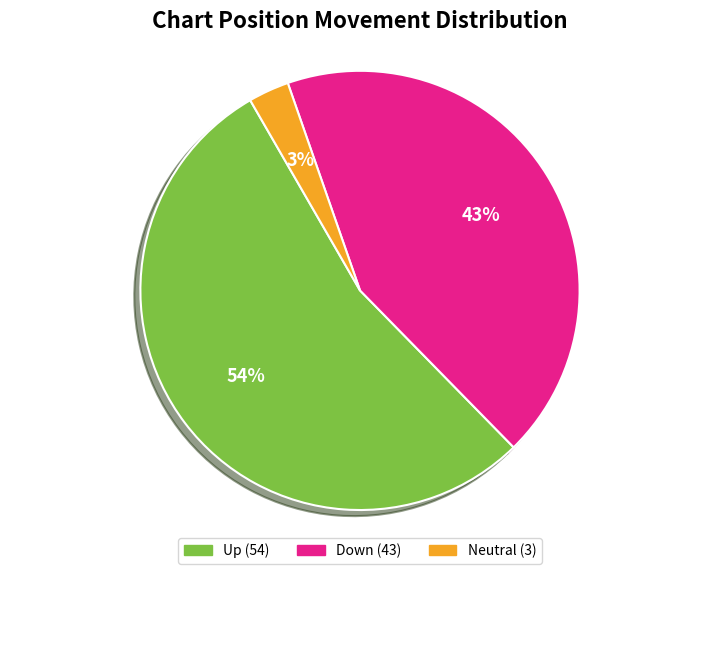

To the nearest percent, what is the difference between the largest and smallest slice percentages?

51%